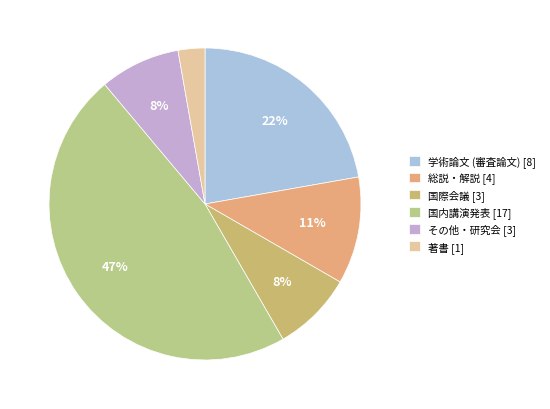

How many slices are in this pie chart?

6